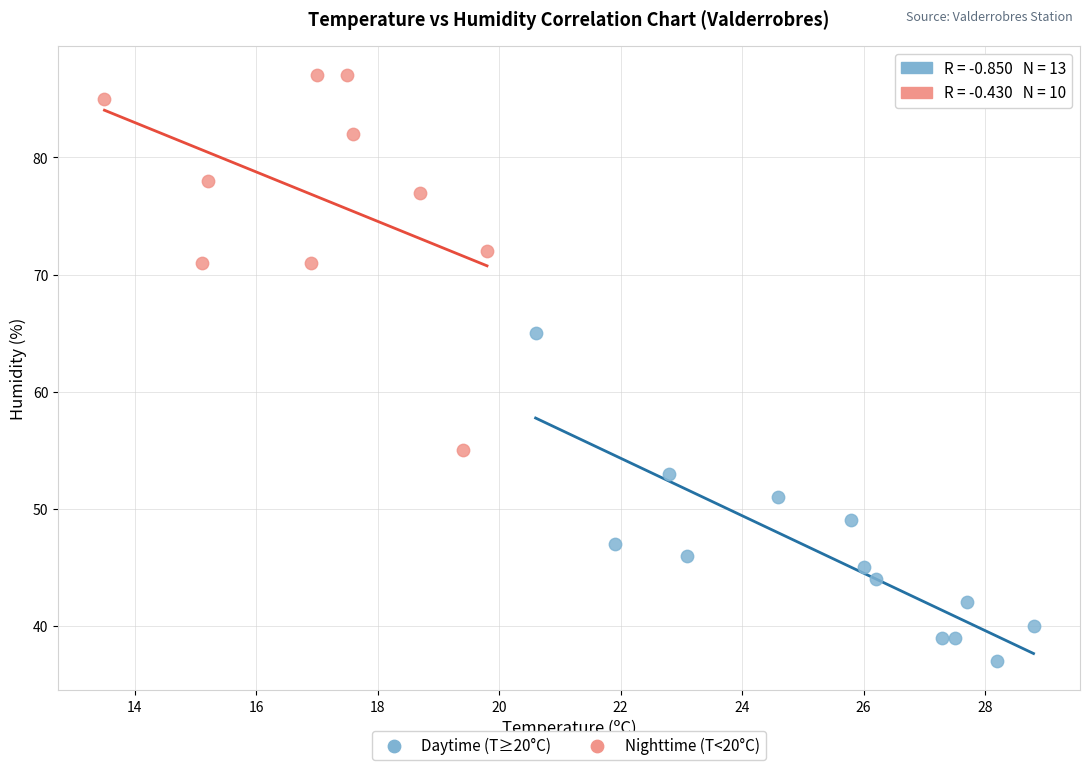

Which series contains the lowest Y value?

Daytime (T≥20°C)